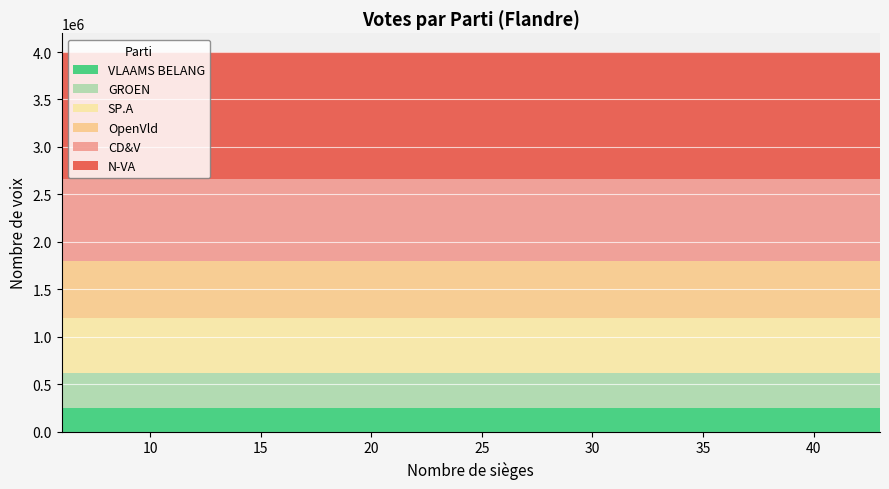

How many lines are shown in the chart?

6